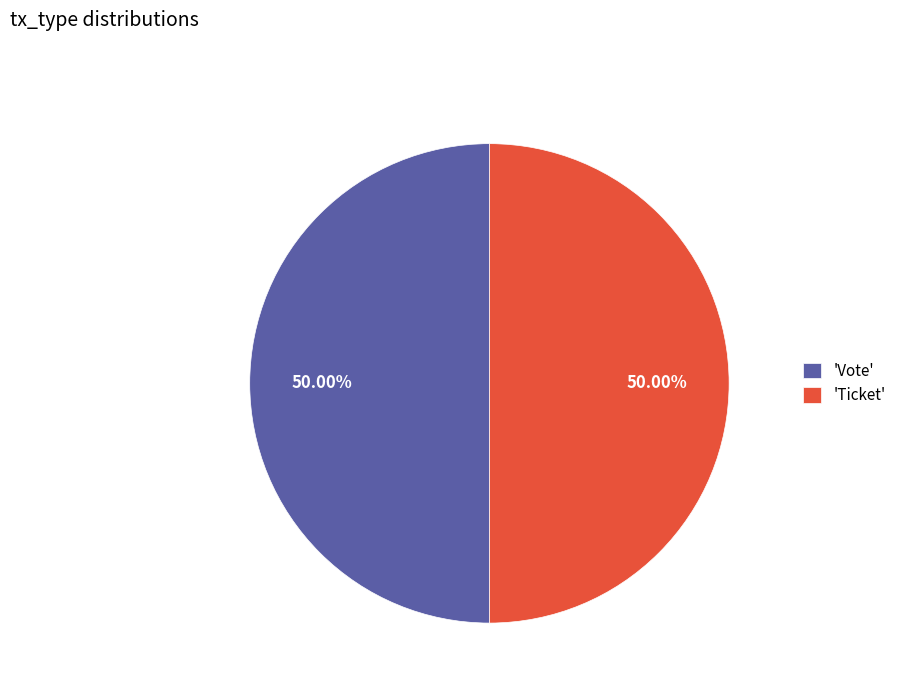

How many slices are in this pie chart?

2